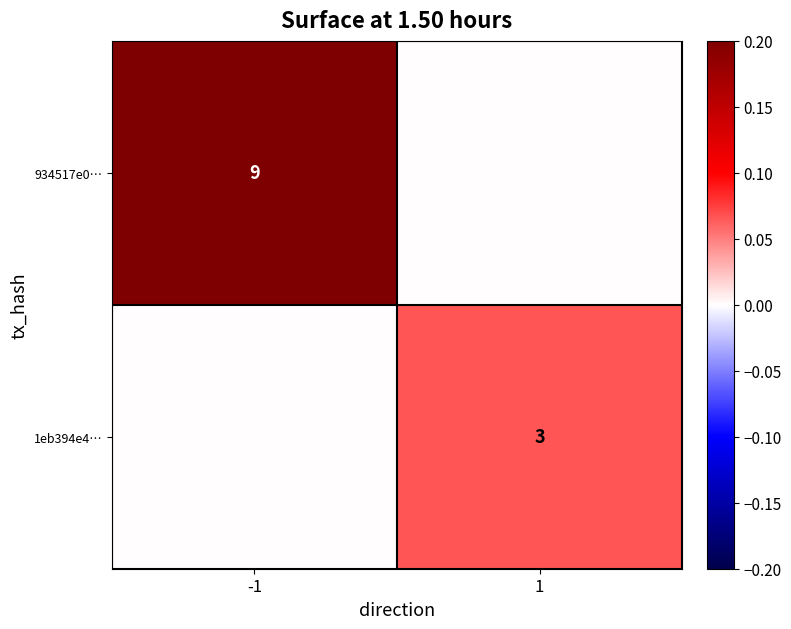

Is the value of 934517e0… at -1 greater than the value of 1eb394e4… at 1?

Yes